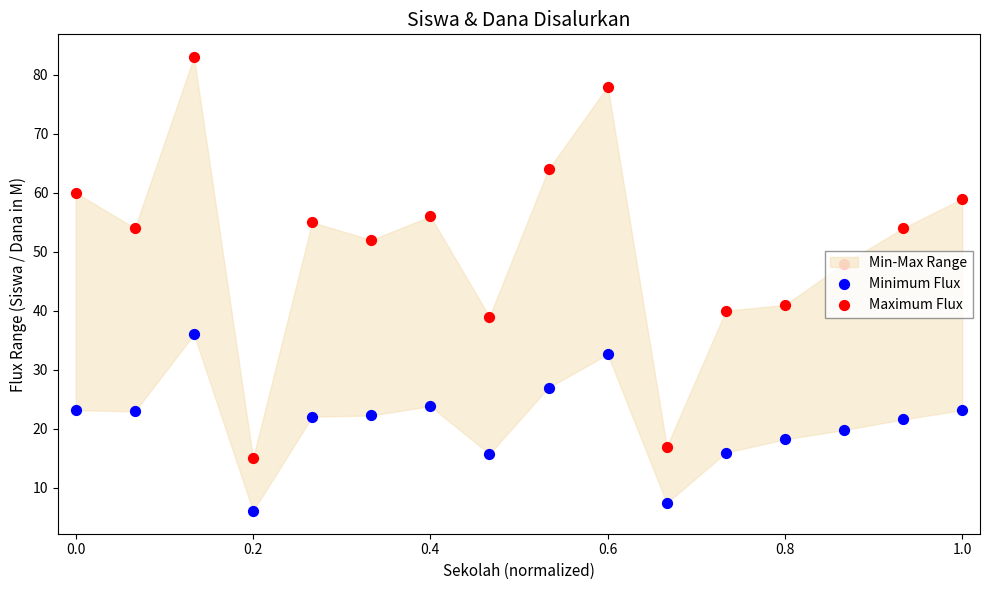

Which series has the widest spread of Y values?

Maximum Flux